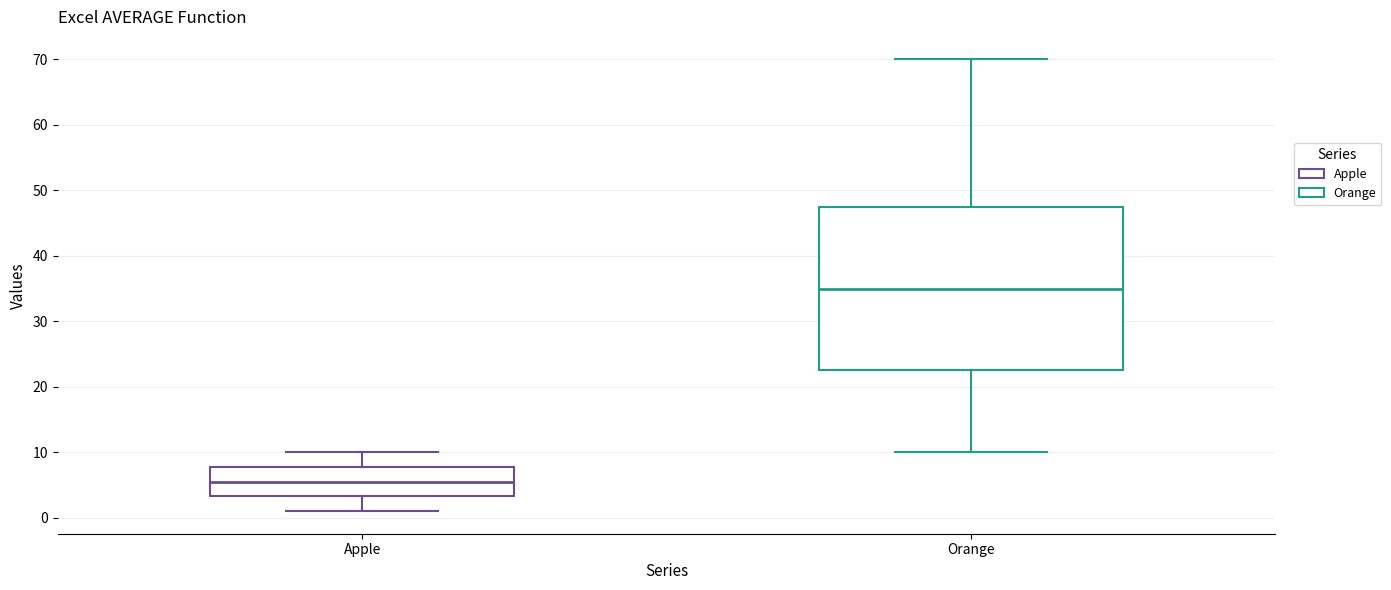

Where is the upper edge of the box for Orange on the y-axis? The values are not printed on the chart, so give them approximately, as read against the axis.

48